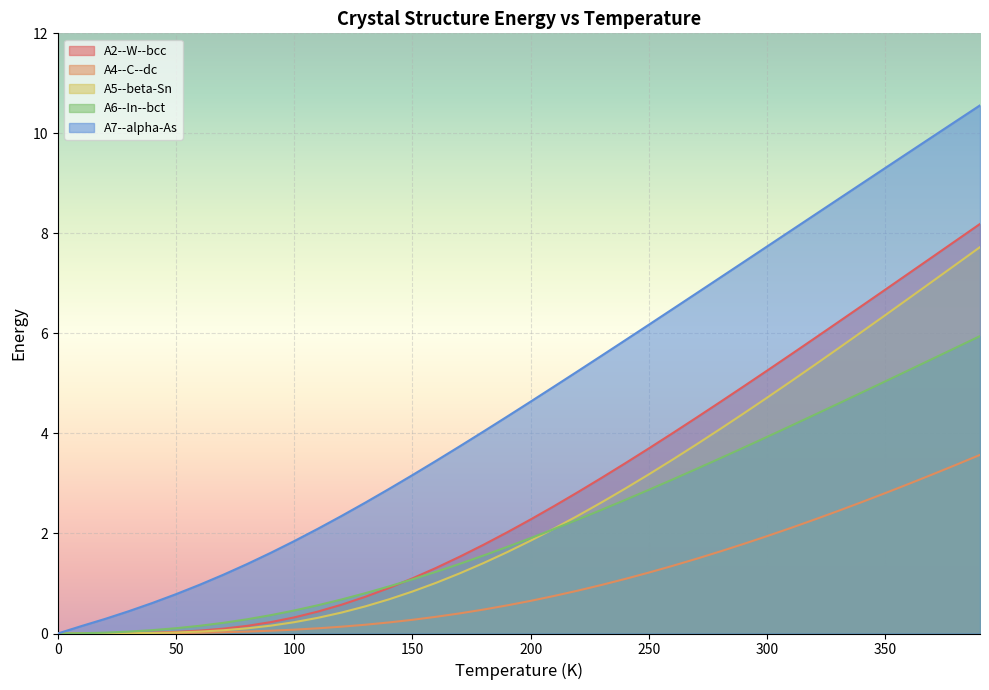

What is the difference between the highest and lowest values at 290?

5.6